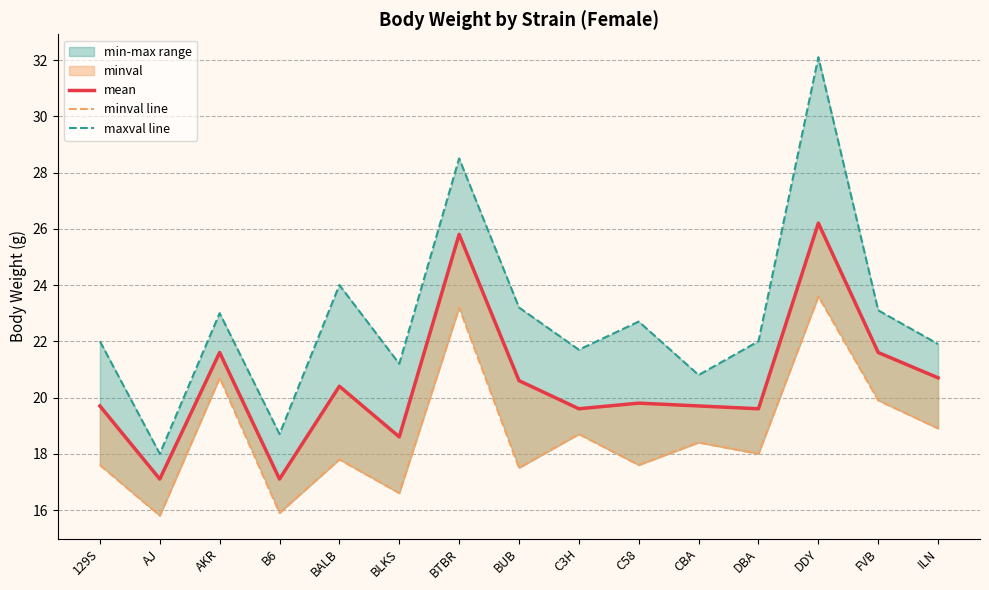

Is the value of maxval line at BLKS greater than the value of mean at B6?

Yes